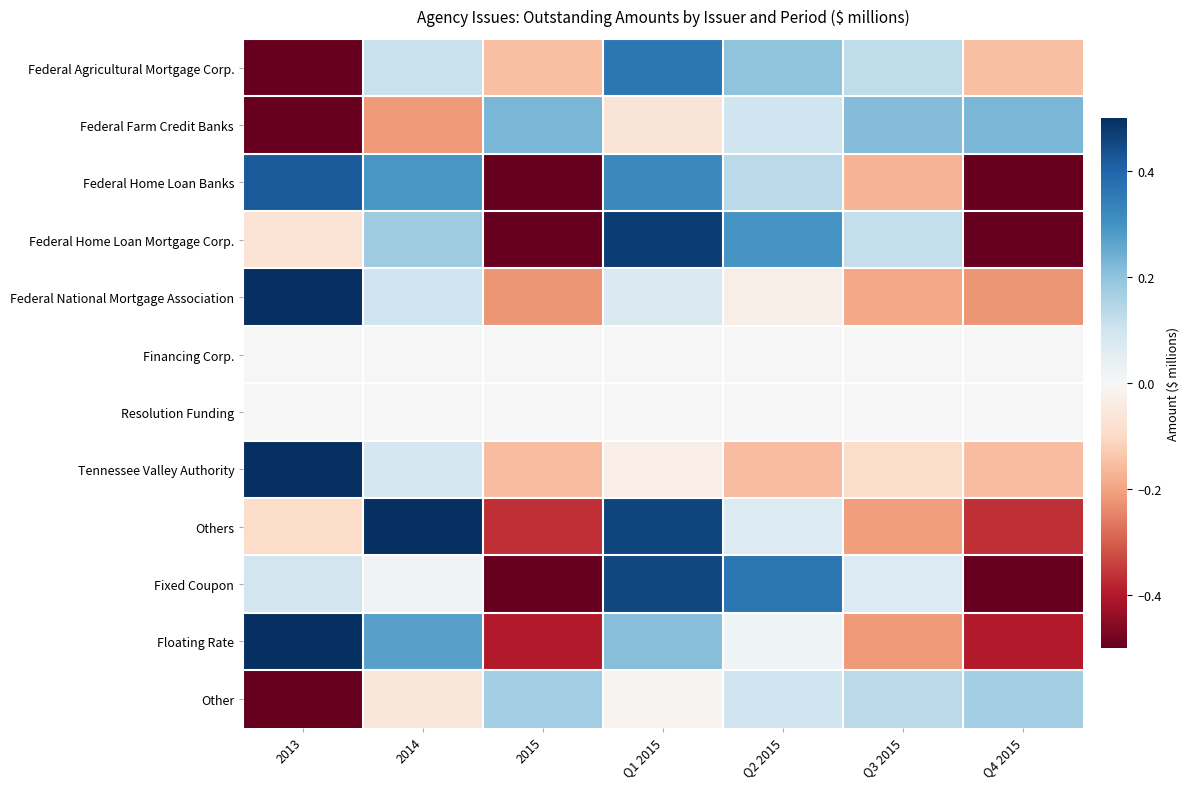

At how many categories does at least one series exceed 0?

7